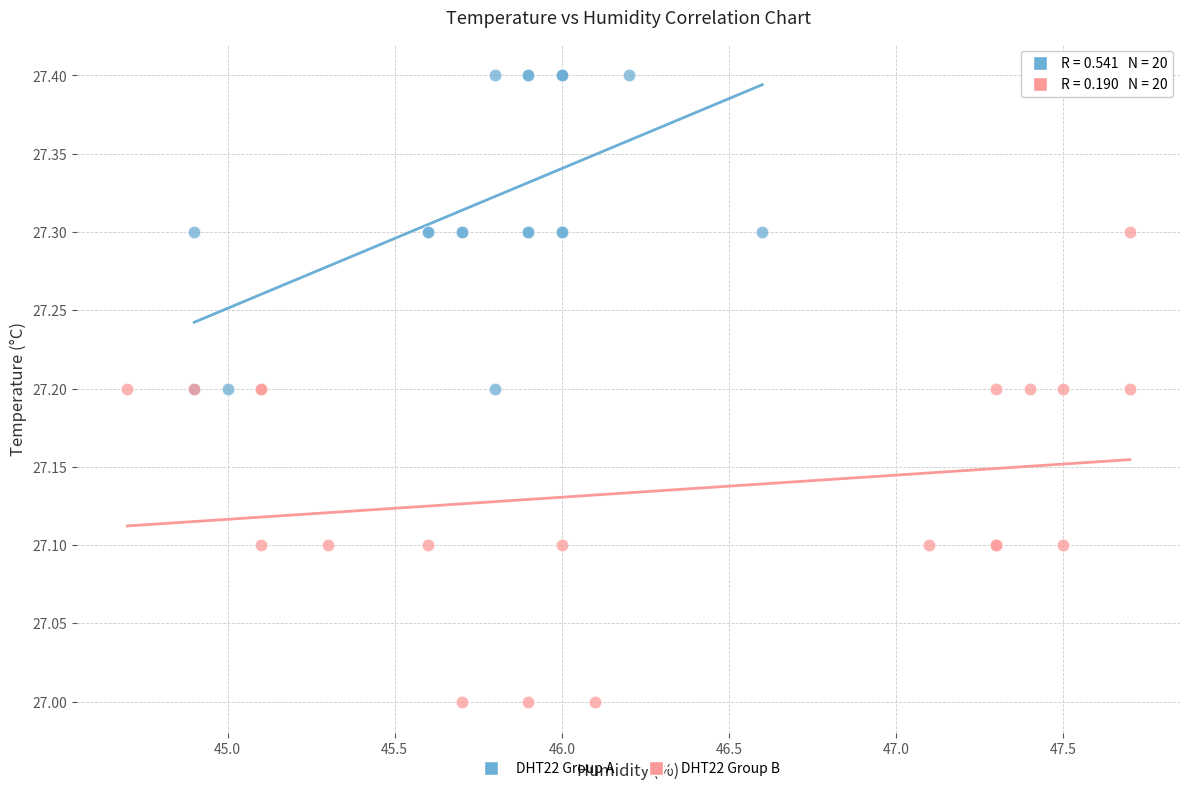

What are all the series names shown in the legend?

DHT22 Group A, DHT22 Group B